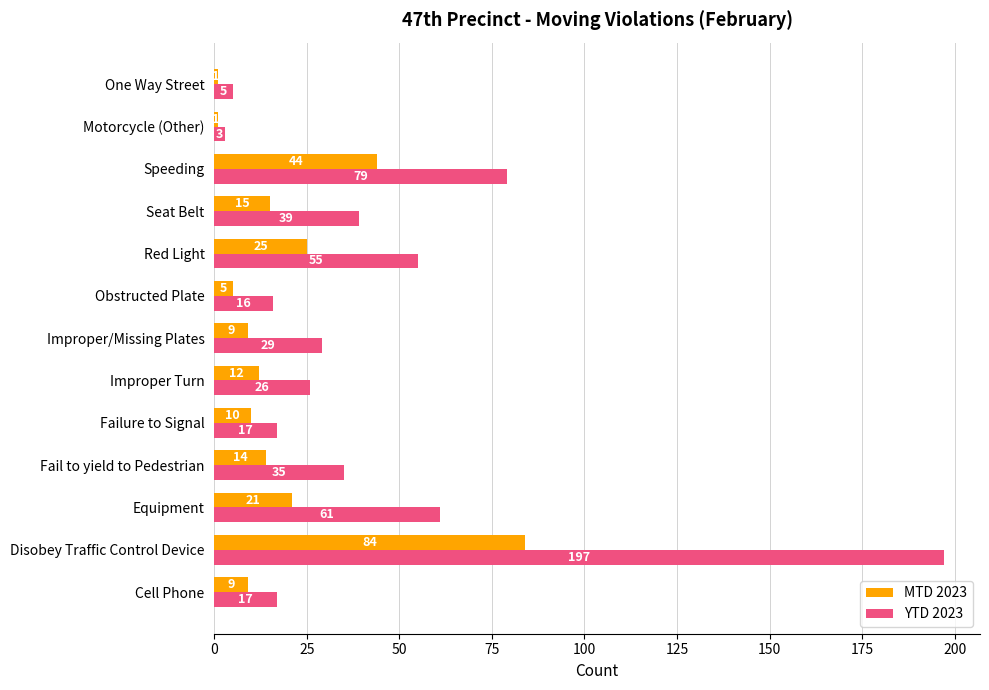

What is the highest value of the MTD 2023 series?

84